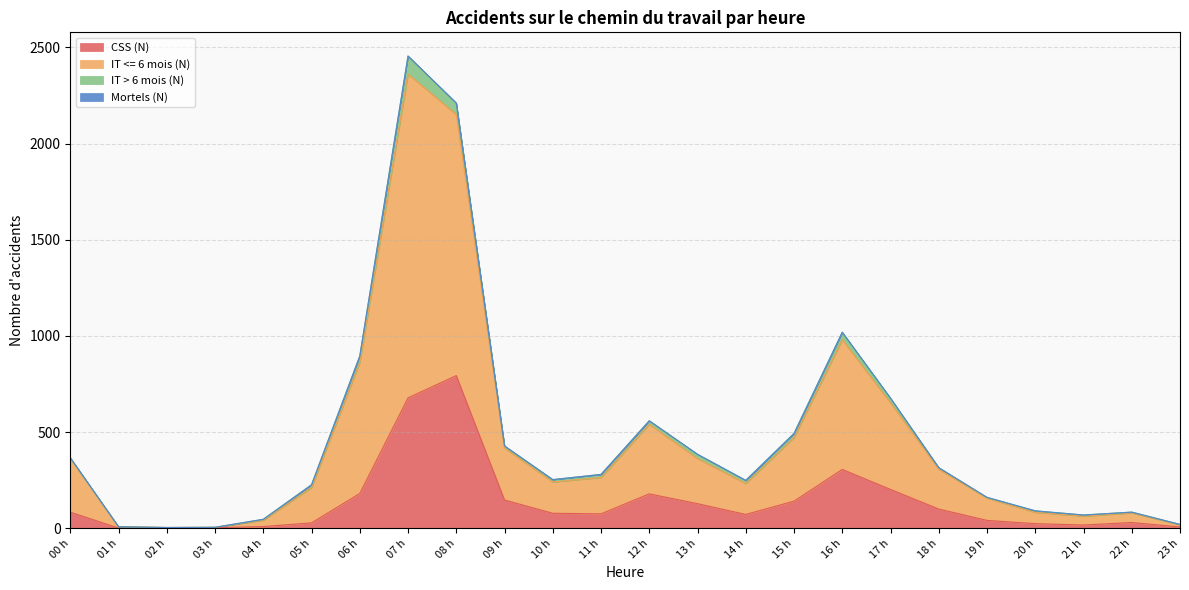

The value of CSS (N) at 00 h is 84. True or false?

True